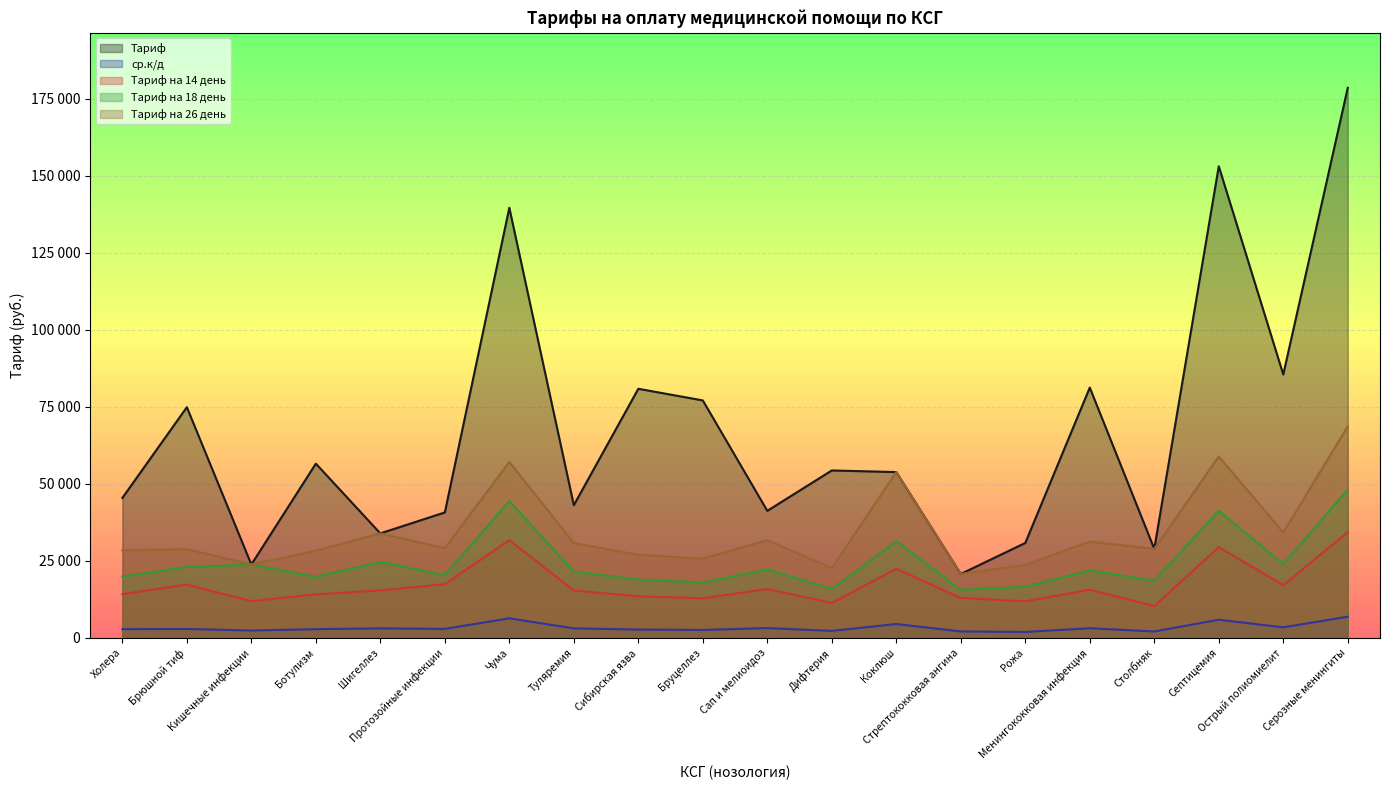

True or false: Тариф на 18 день and Тариф на 26 день cross at least once.

False